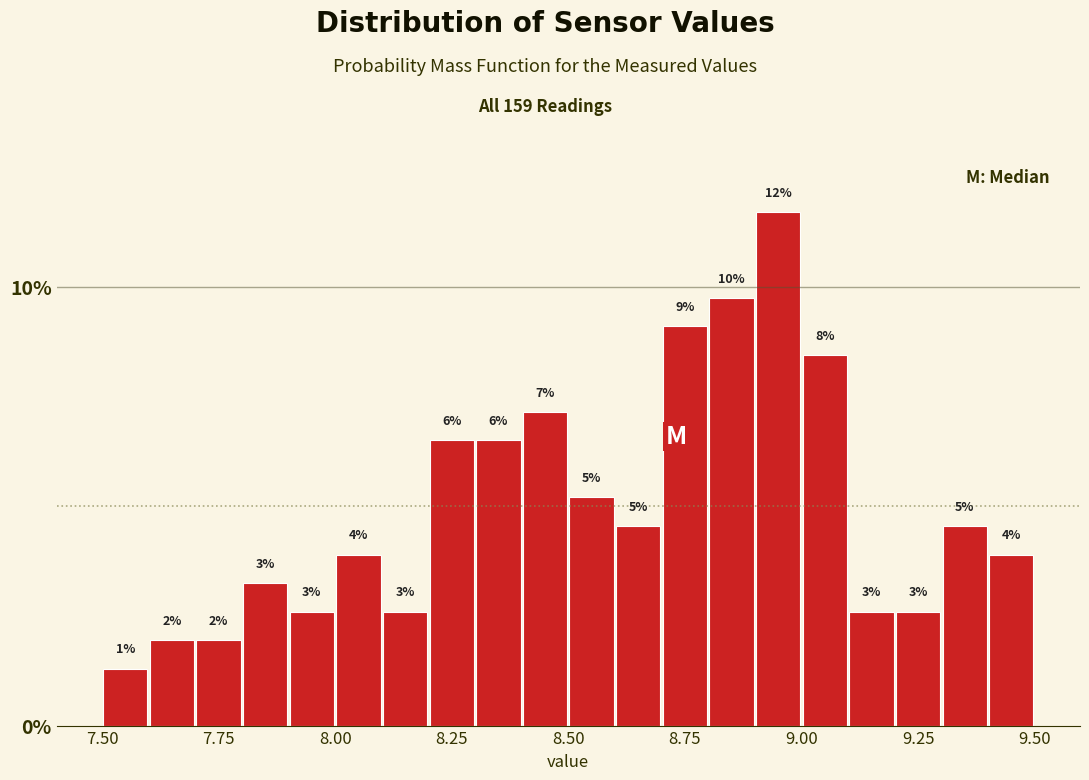

Read against the x-axis, roughly where is the centre of the tallest bar?

8.95